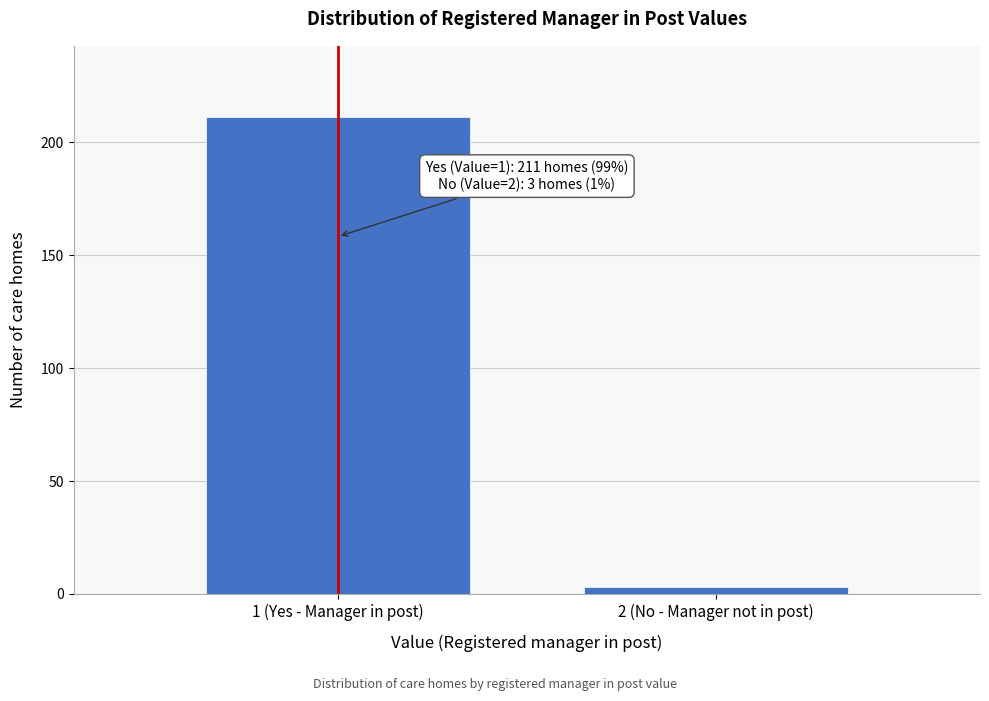

Reading left to right, list all the values displayed in this chart.

1 (Yes - Manager in post)=211	2 (No - Manager not in post)=3